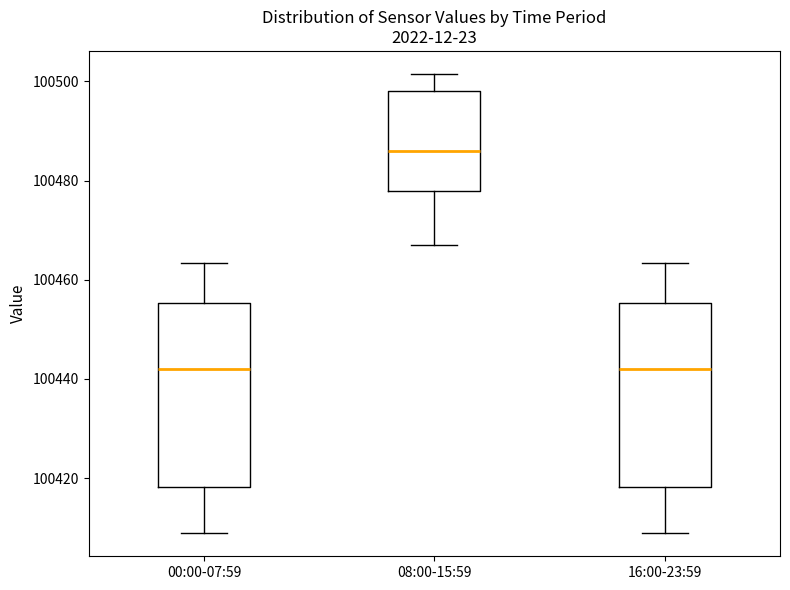

Reading left to right, transcribe this box plot: for each box, give where its median line is, the range the box spans, and where its two whiskers end, as read against the y-axis. The values are not printed on the chart, so give them approximately, as read against the axis.

00:00-07:59: median 100442, box 100418 to 100456, whiskers 100408 to 100464
08:00-15:59: median 100486, box 100478 to 100498, whiskers 100466 to 100502
16:00-23:59: median 100442, box 100418 to 100456, whiskers 100408 to 100464